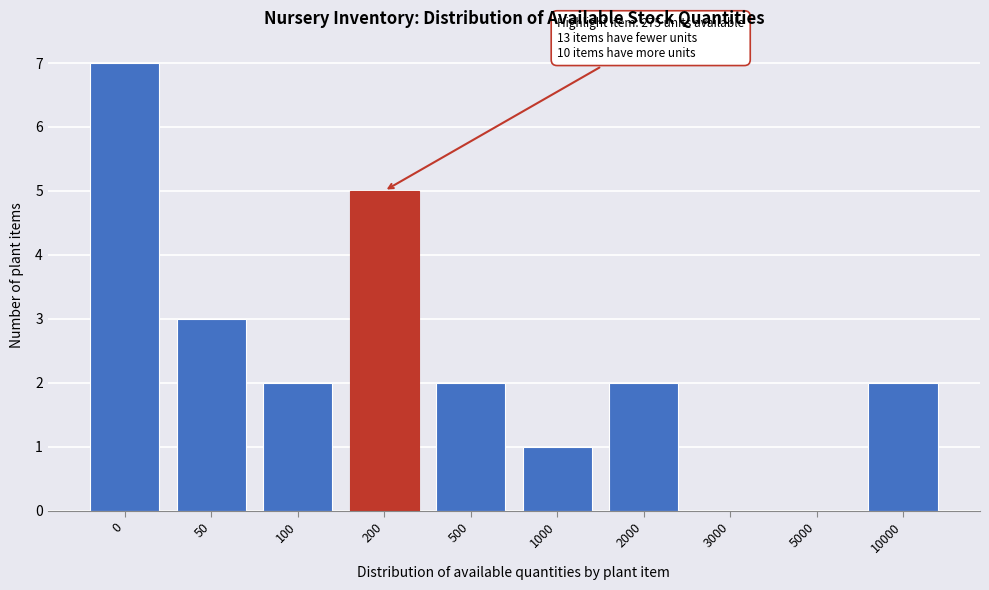

Reading right to left, transcribe all the data shown in this chart.

10000=2	5000=0	3000=0	2000=2	1000=1	500=2	200=5	100=2	50=3	0=7